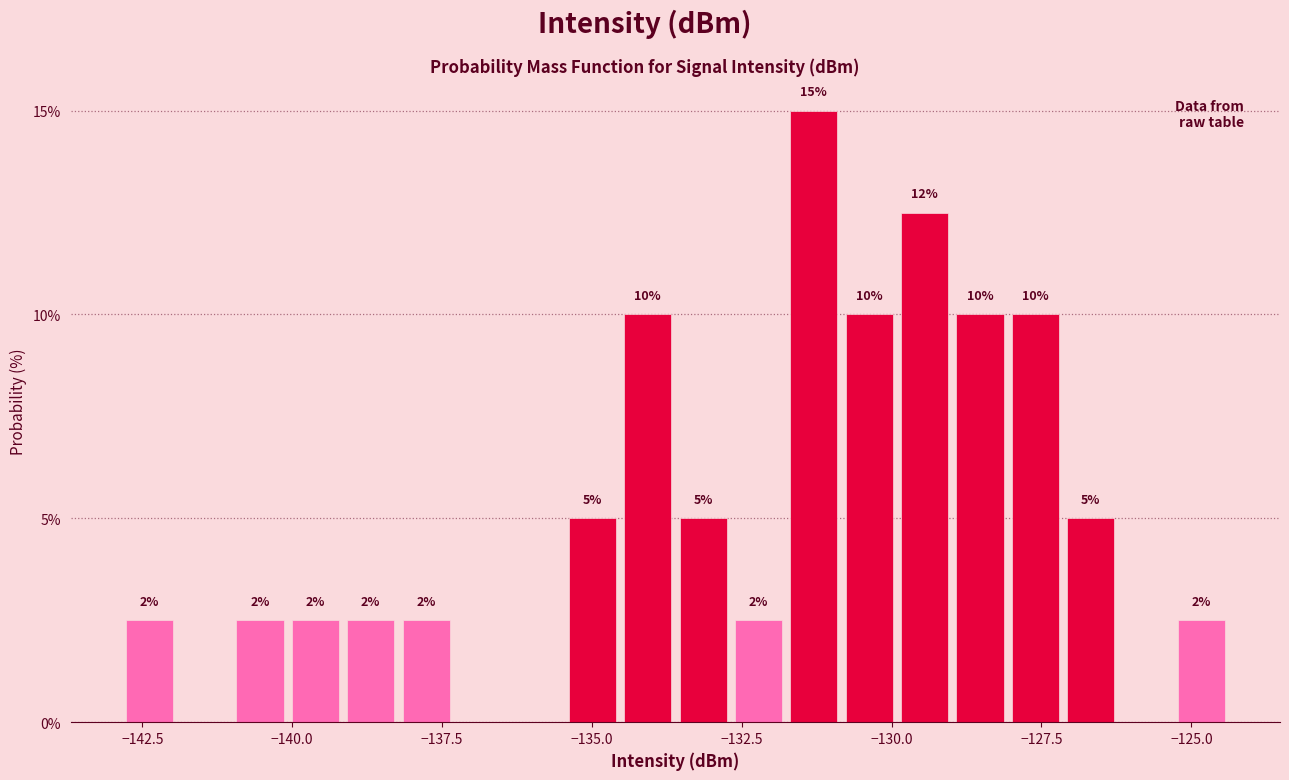

Around what value on the x-axis is the tallest bar? Give the approximate position of its centre, as read against the axis.

-131.5